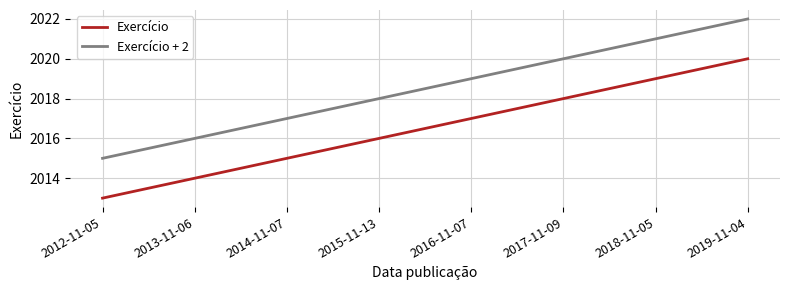

Reading left to right, list all the values displayed in this chart.

Exercício: 2013	2014	2015	2016	2017	2018	2019	2020
Exercício + 2: 2015	2016	2017	2018	2019	2020	2021	2022